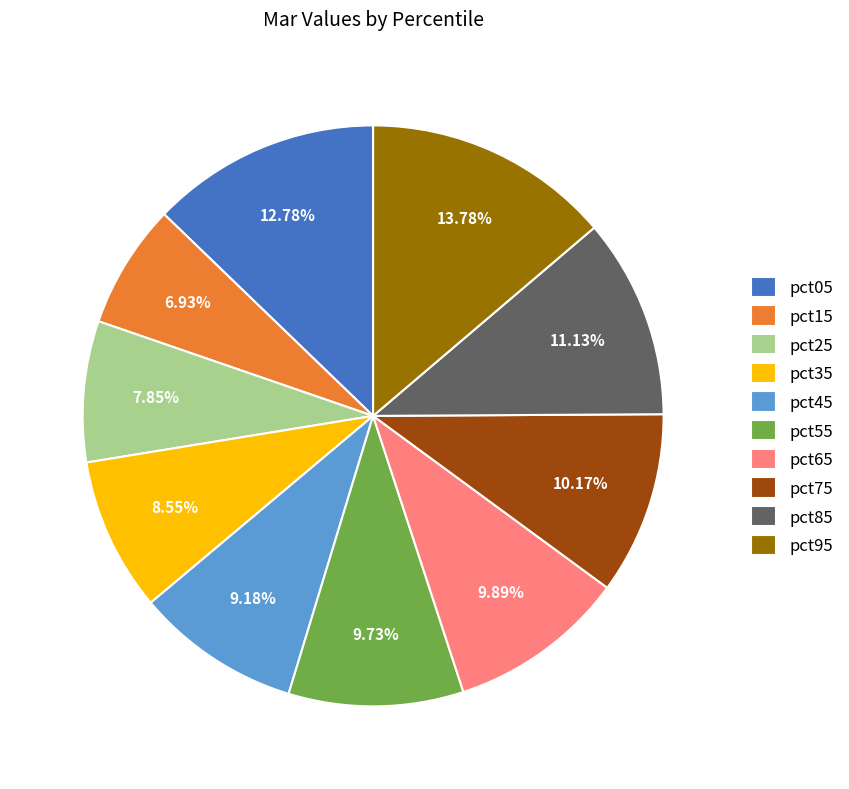

Does any single category account for the majority?

No